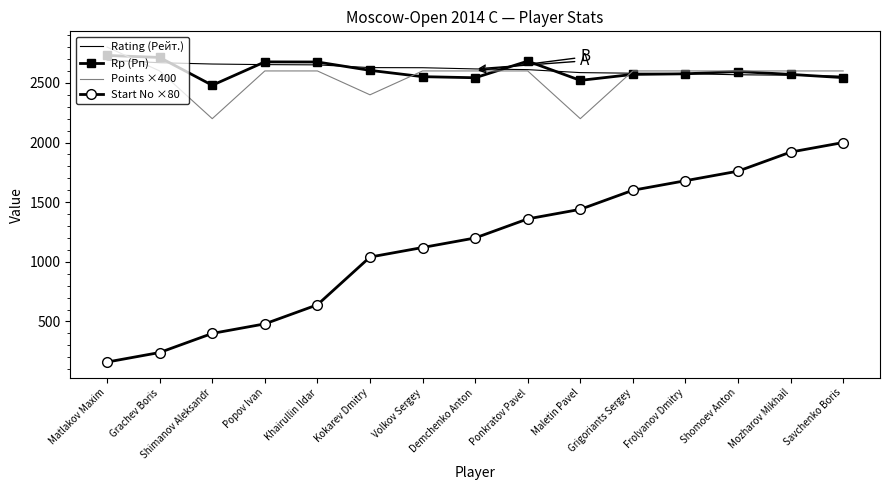

Which series ends up on top after the final intersection of Points ×400 and Rating (Рейт.)?

Points ×400